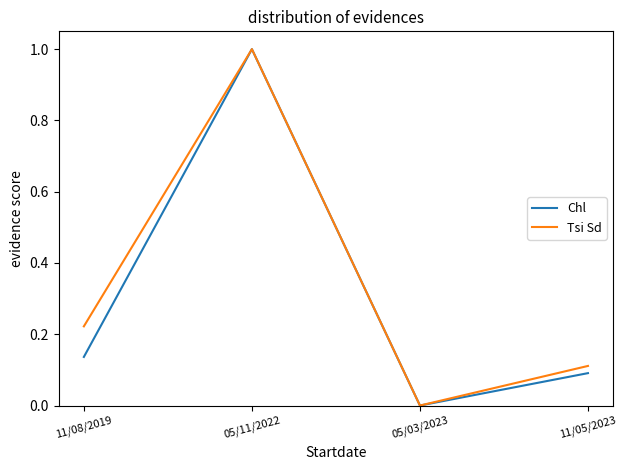

At which category does the chart reach its peak across all series?

05/11/2022